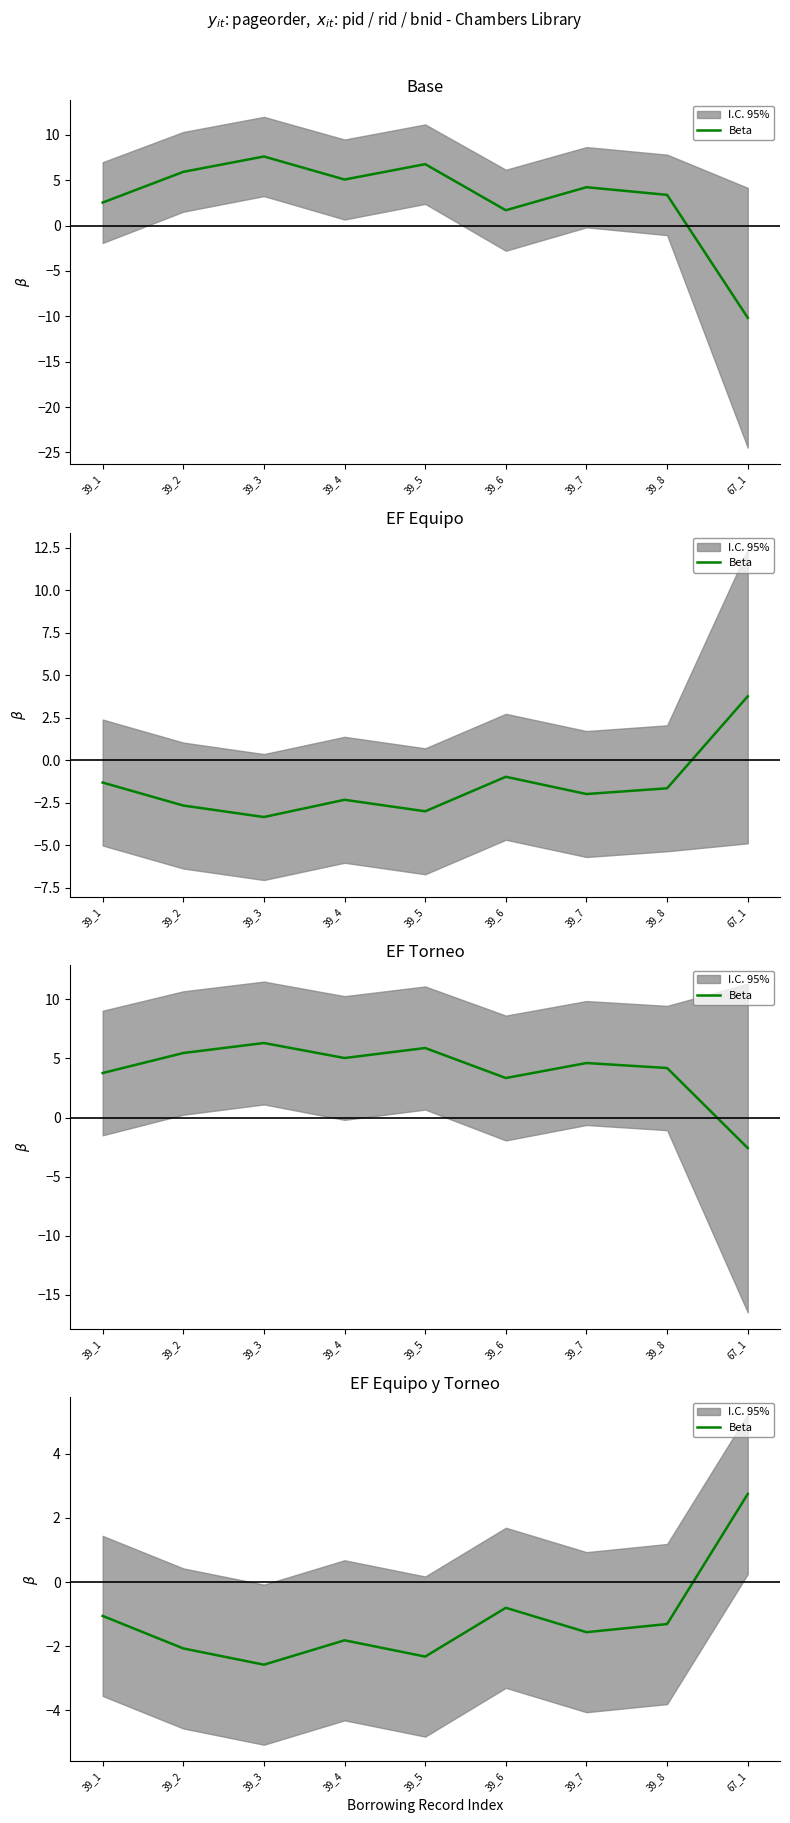

Rank the categories by value from lowest to highest.

39_3, 39_5, 39_2, 39_4, 39_7, 39_8, 39_1, 39_6, 67_1